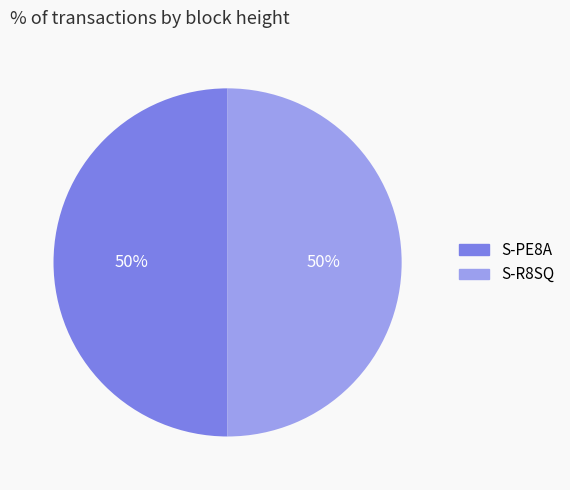

To the nearest percent, what is the average slice percentage?

50%